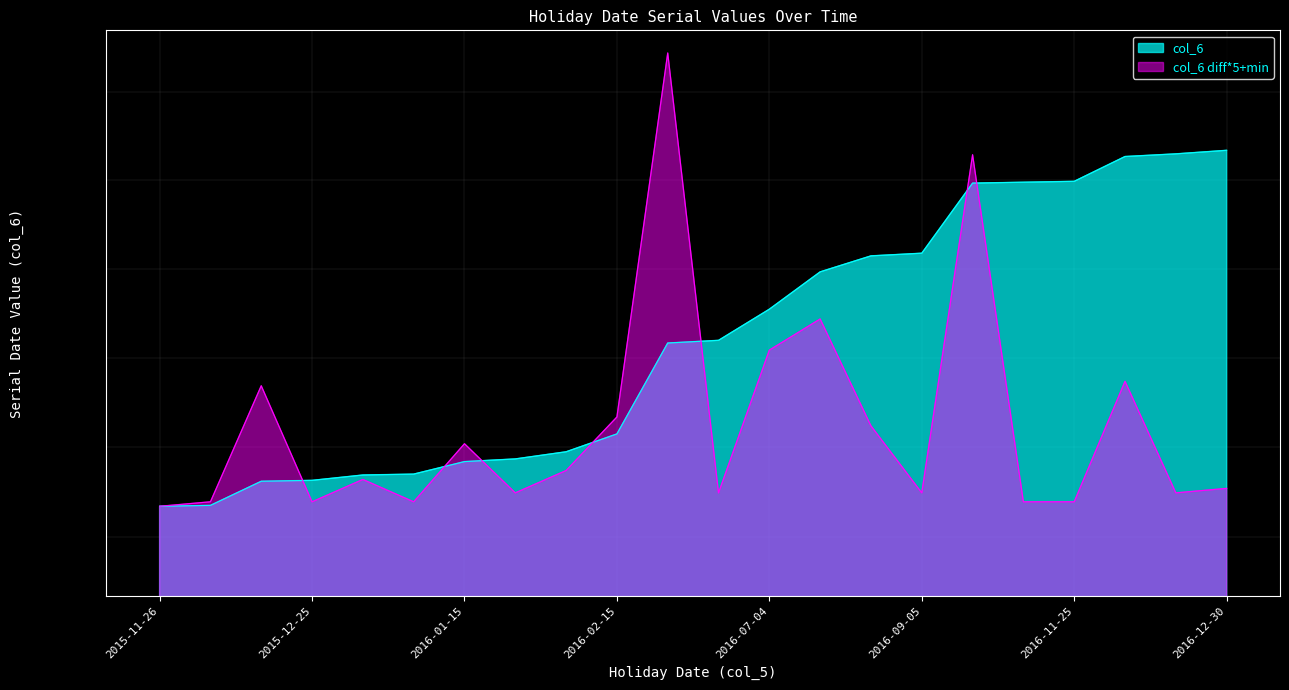

What is the label of the 13th point from the left?

2016-07-04